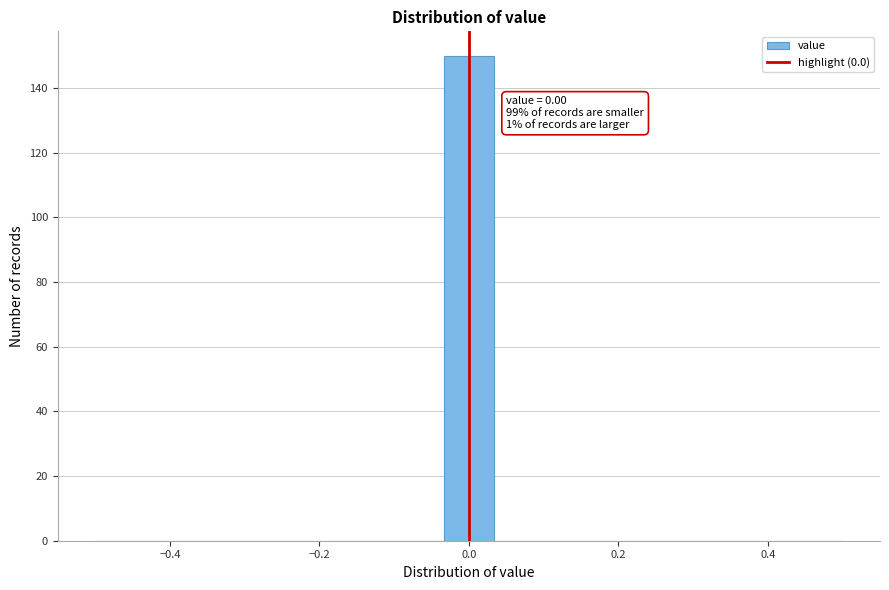

Around what value on the x-axis is the tallest bar? Give the approximate position of its centre, as read against the axis.

0.00